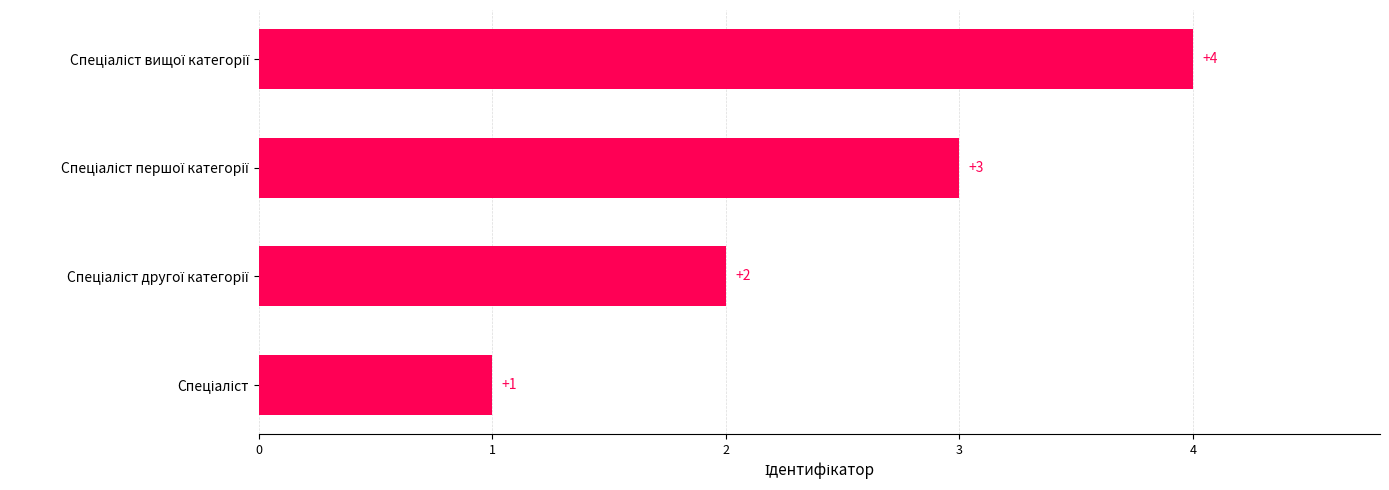

Count the number of data series in this chart.

1